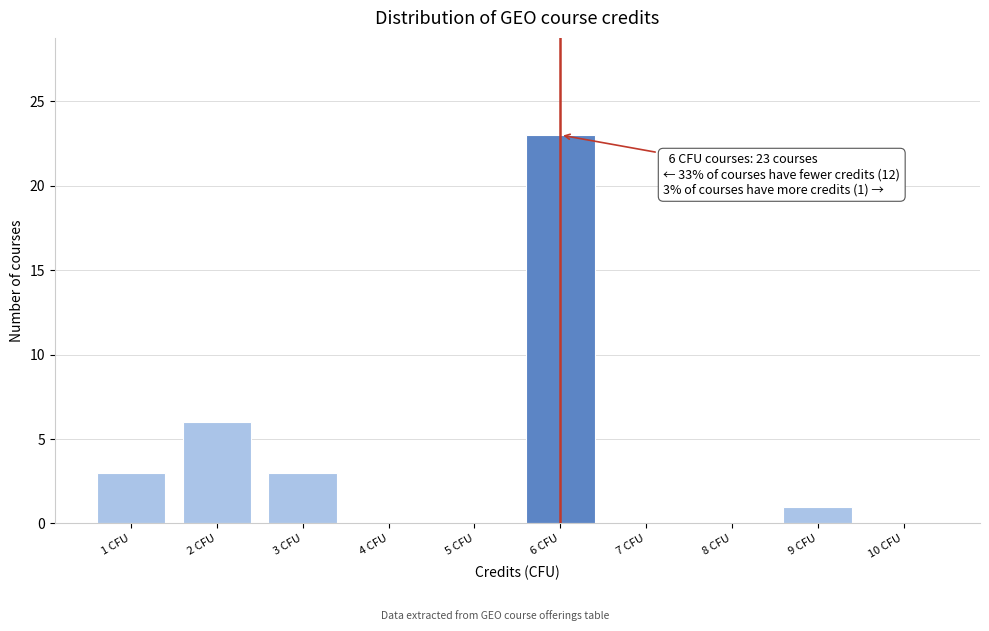

Over which range of the x-axis is the bar tallest?

5.5 to 6.5